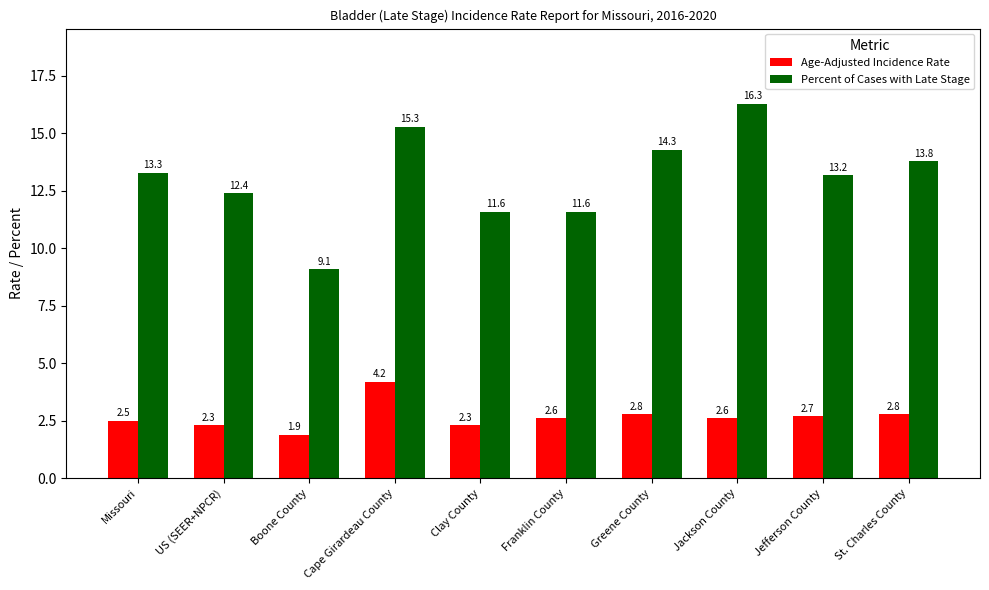

Which series has the largest range (max minus min)?

Percent of Cases with Late Stage